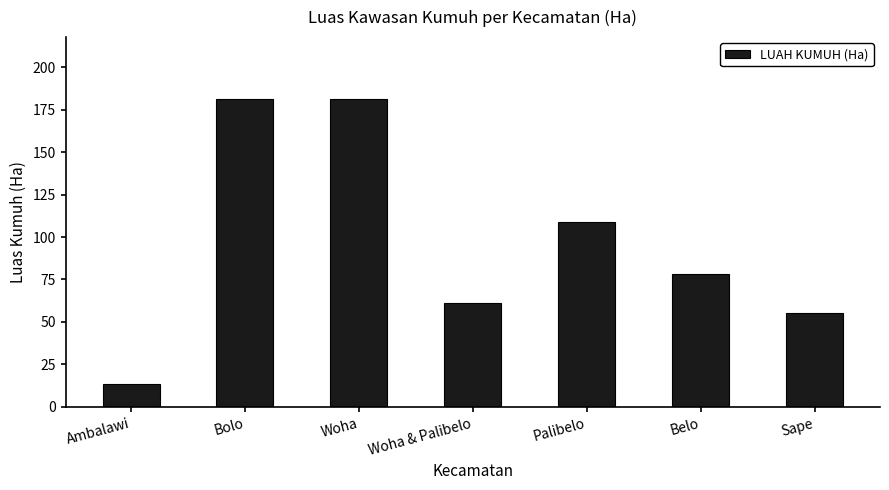

Read the value at Belo.

78.4